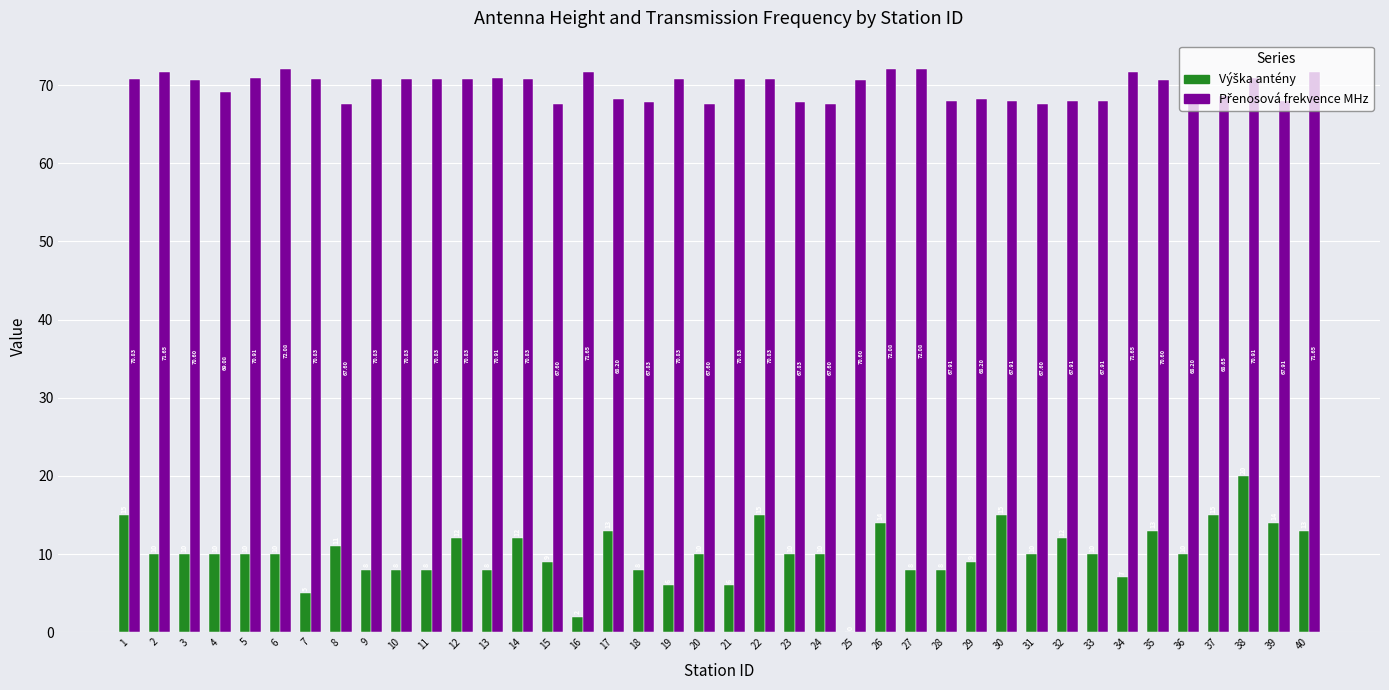

At which category is the sum across all series the highest?

38